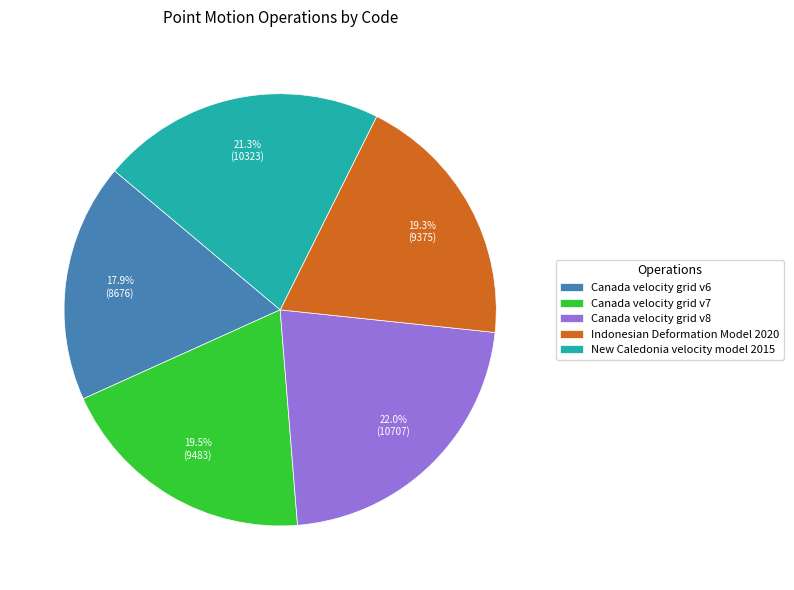

What percentage is NOT represented by Canada velocity grid v6?

82.1%